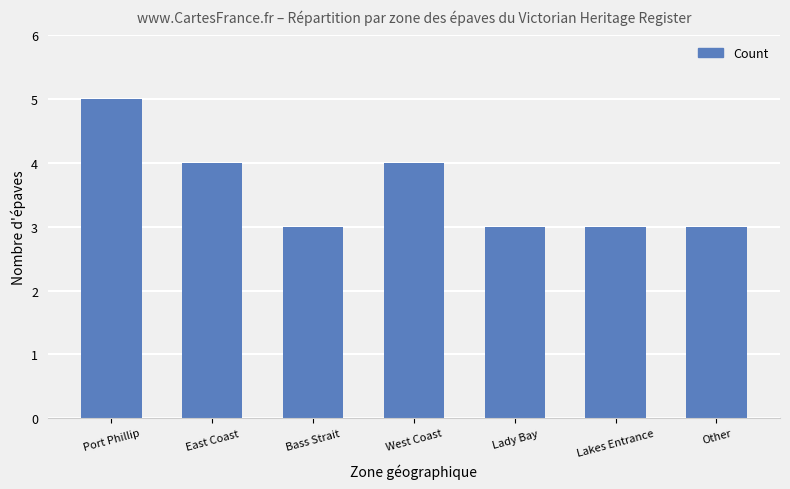

What is the label of the 2nd bar from the left?

East Coast